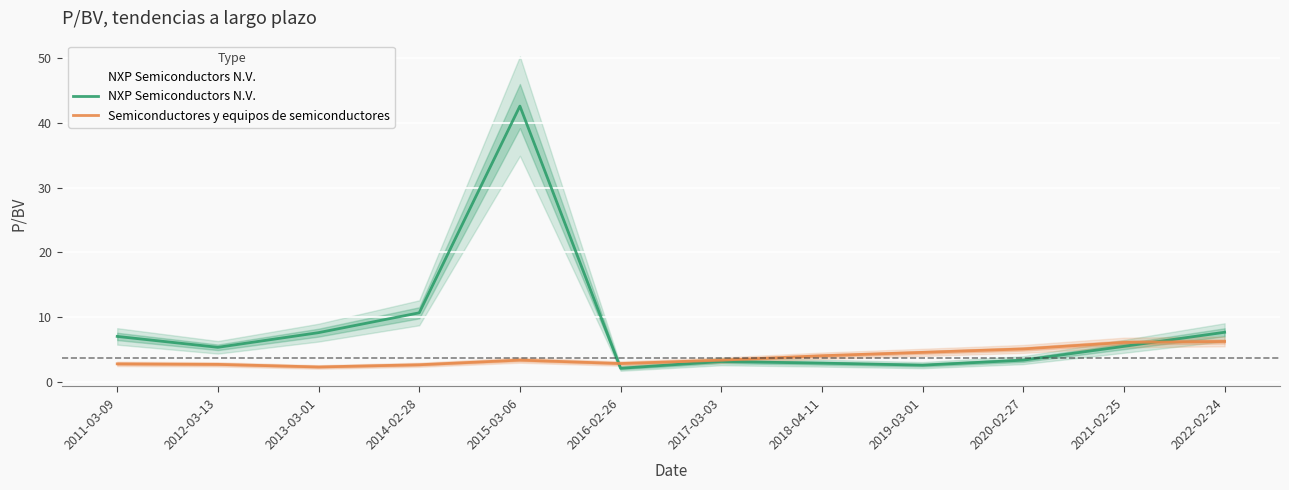

List the labels in order of Semiconductores y equipos de semiconductores value, largest first.

2022-02-24, 2021-02-25, 2020-02-27, 2019-03-01, 2018-04-11, 2015-03-06, 2017-03-03, 2016-02-26, 2011-03-09, 2012-03-13, 2014-02-28, 2013-03-01